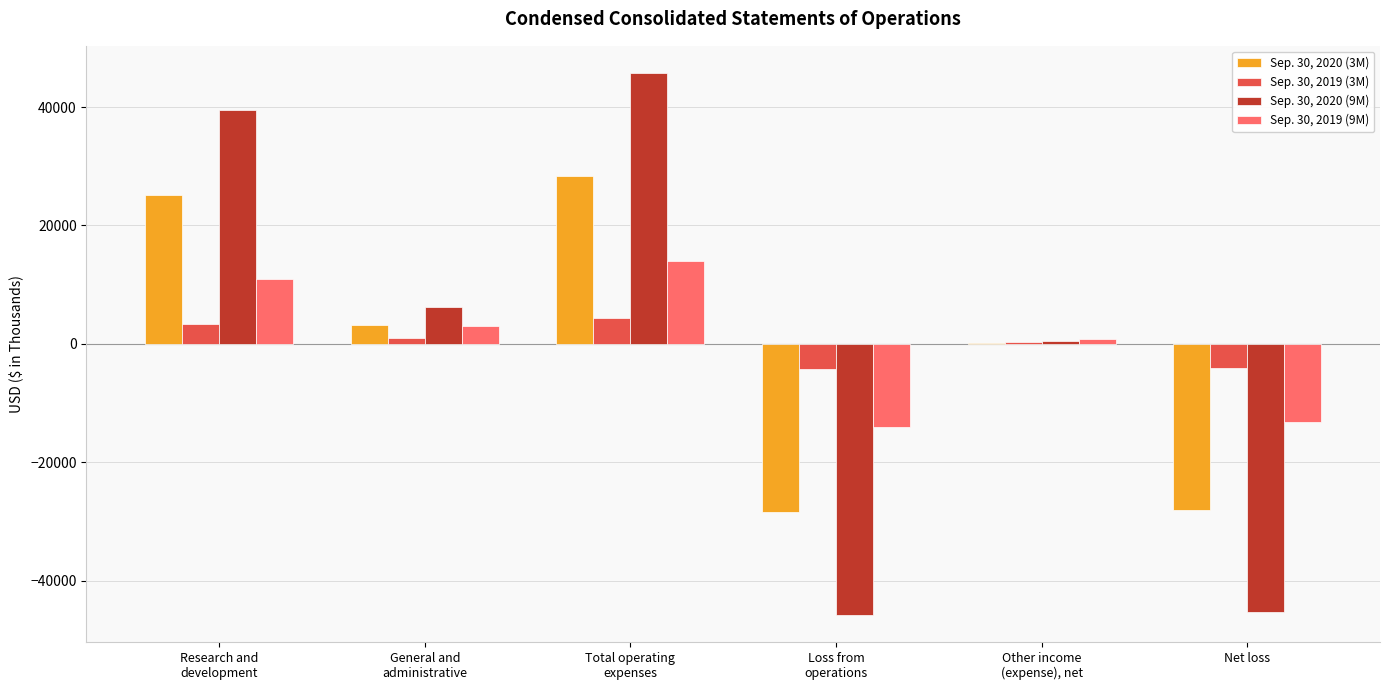

How many data points does each series have?

6